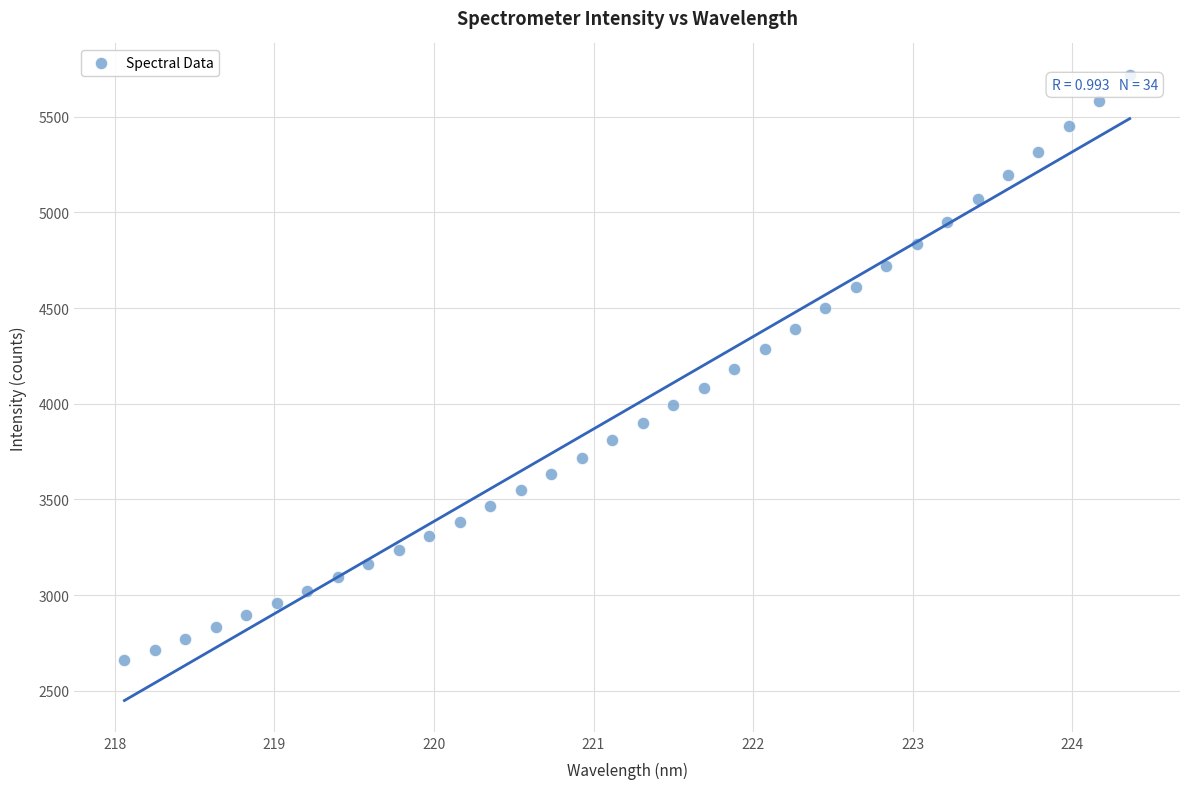

What is the range of Y values (max minus min)?

3058.2